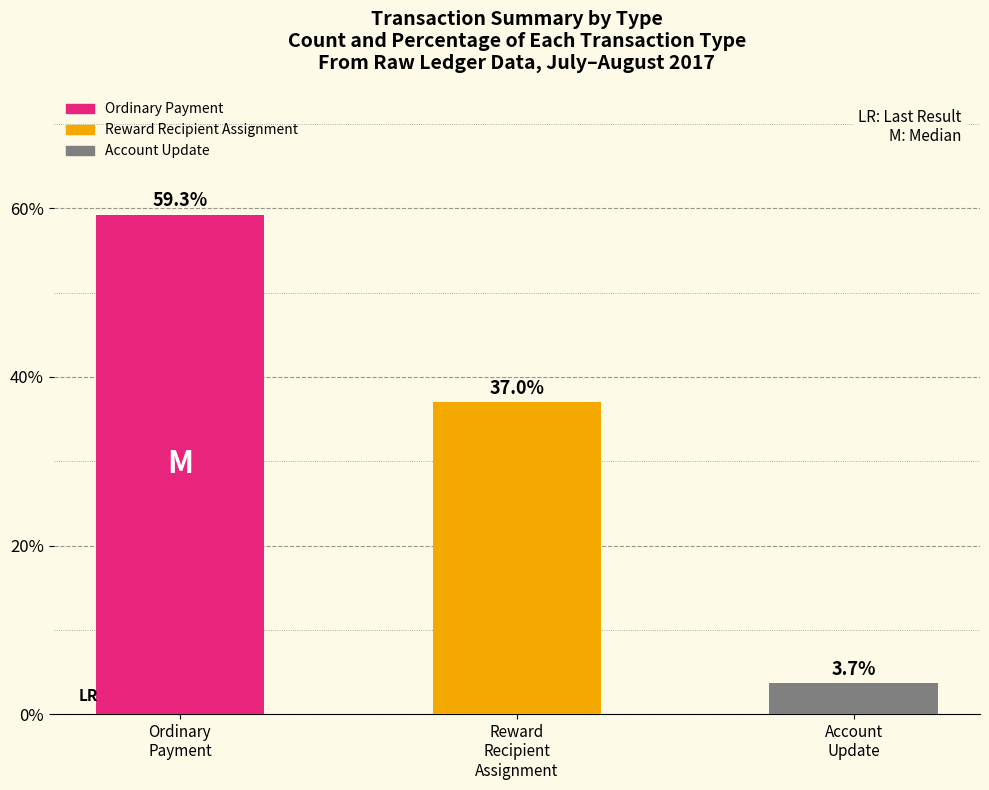

What is the label of the 1st bar from the right?

Account
Update